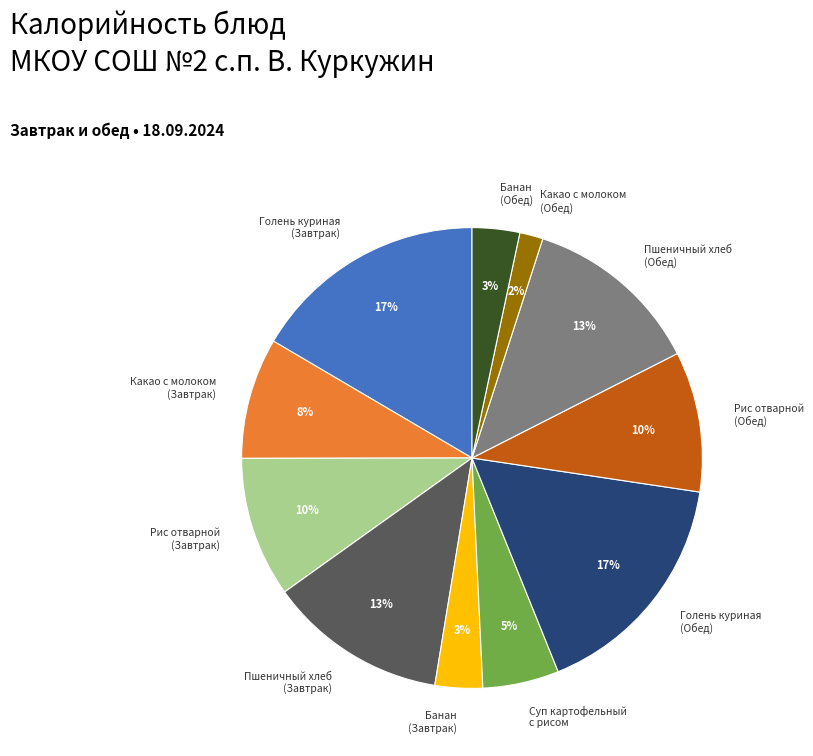

To the nearest percent, what is the difference between the largest and smallest slice percentages?

15%